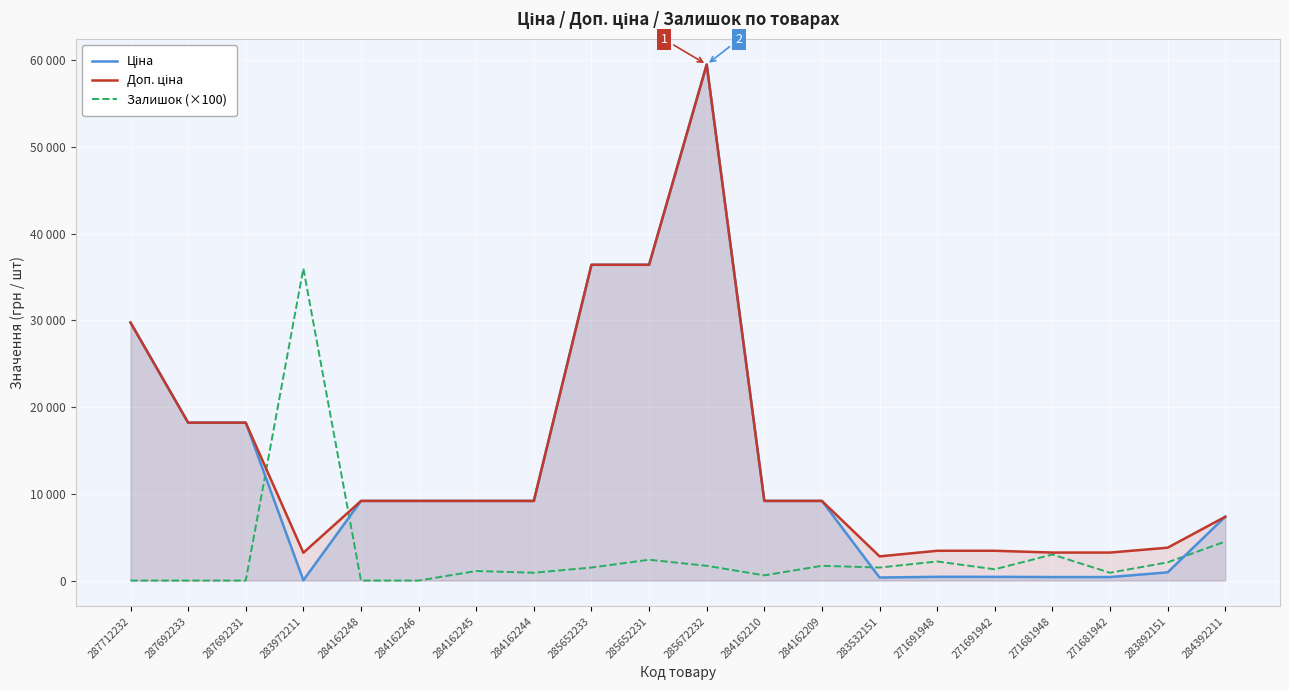

What position from the left is 284162244?

8